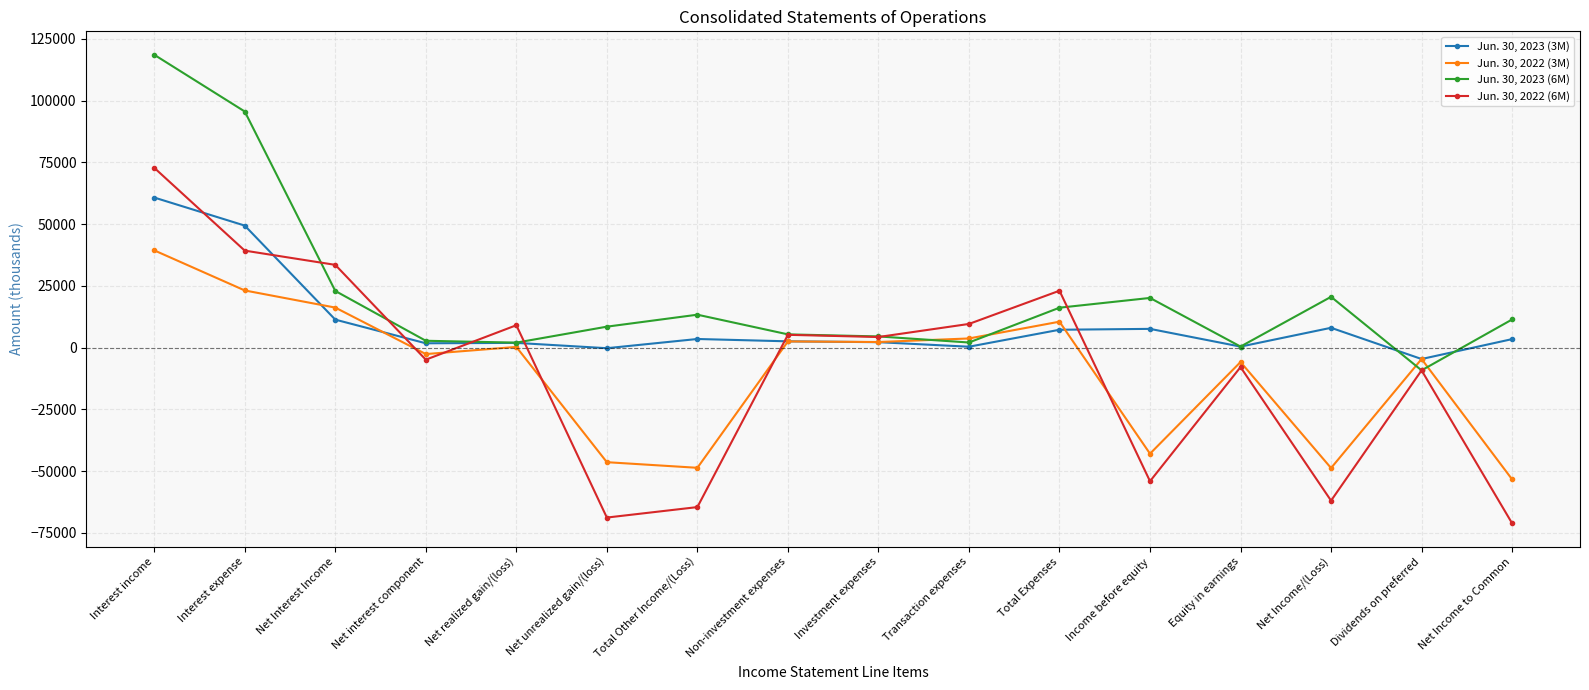

Which series has the widest spread of values?

Jun. 30, 2022 (6M)